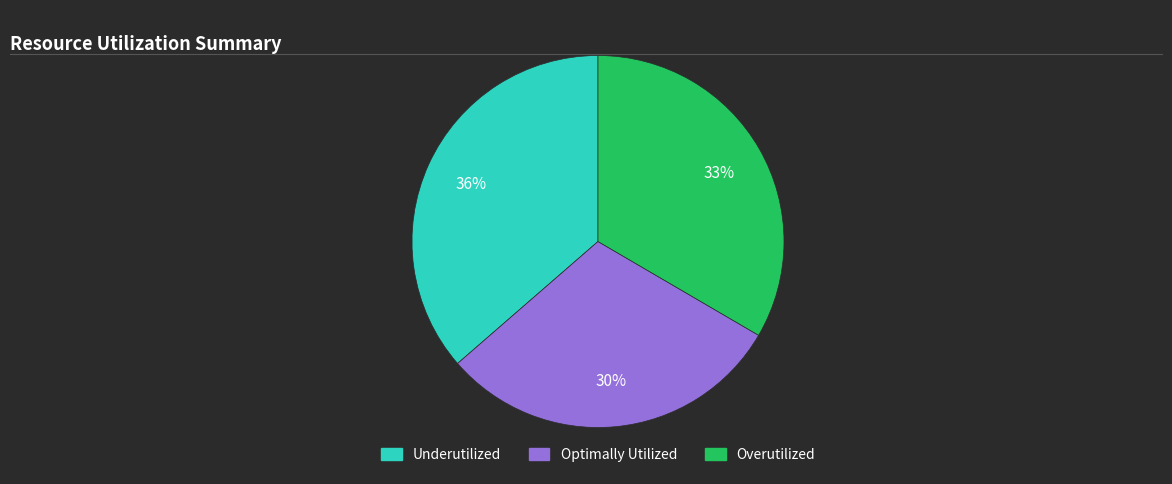

Is there a majority slice in this chart?

No